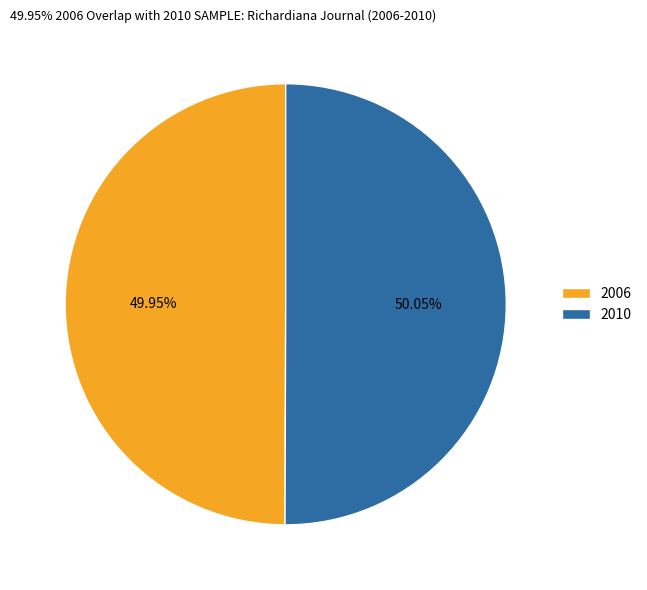

Does any single category account for the majority?

Yes